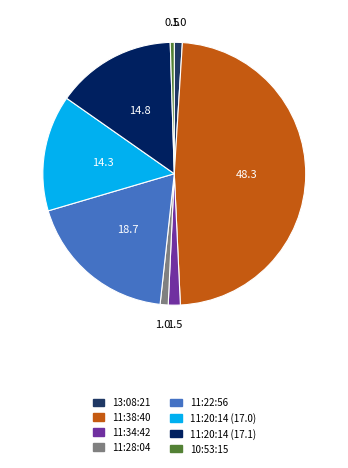

How many segments does this pie chart have?

8